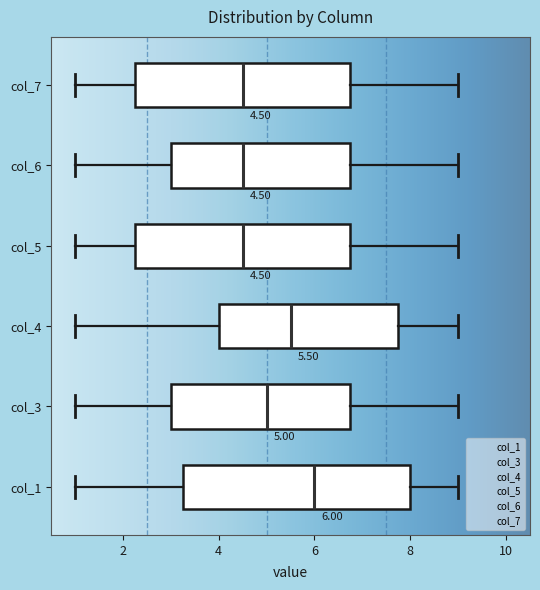

Which box is the widest, from its left edge to its right edge?

col_1